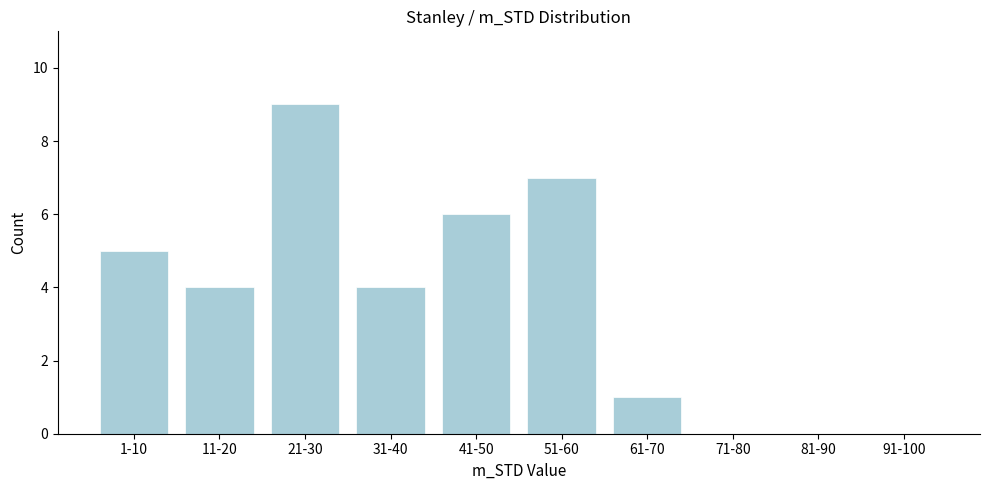

Reading left to right, extract all data points from this chart.

1-10=5	11-20=4	21-30=9	31-40=4	41-50=6	51-60=7	61-70=1	71-80=0	81-90=0	91-100=0